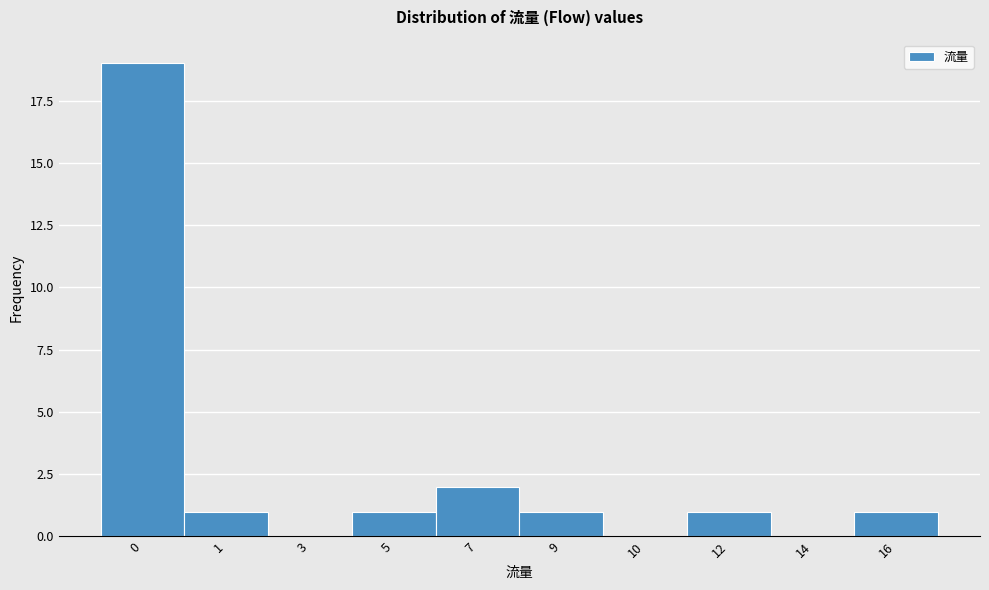

Reading left to right, transcribe all the data shown in this chart.

0=19	1=1	3=0	5=1	7=2	9=1	10=0	12=1	14=0	16=1